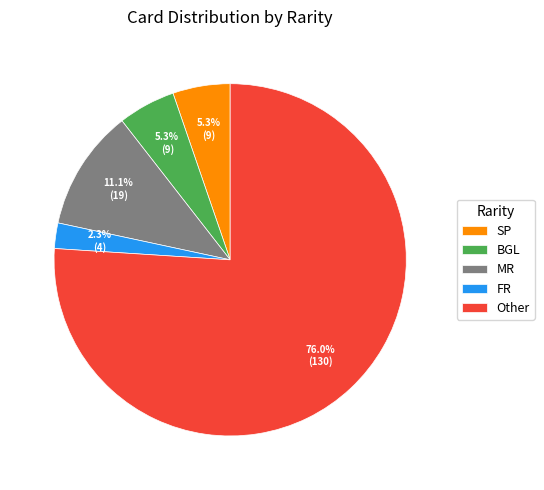

How much of the chart is everything except MR?

88.9%